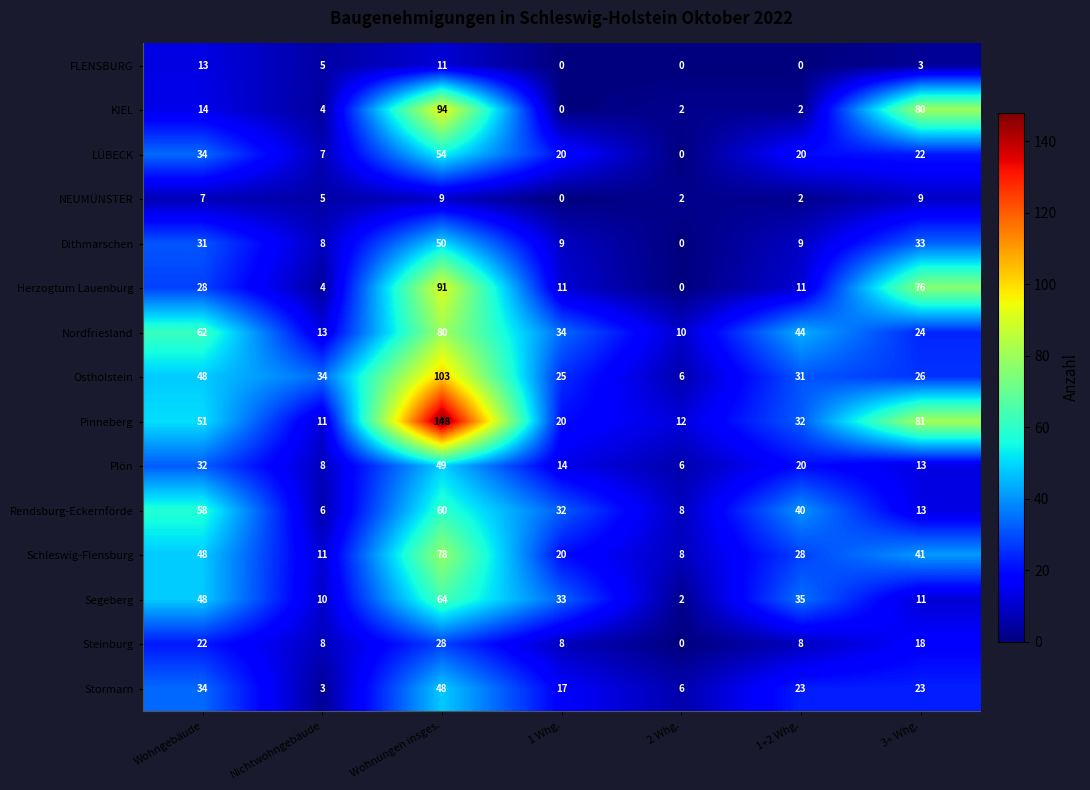

Which series has the largest total across all categories?

Pinneberg